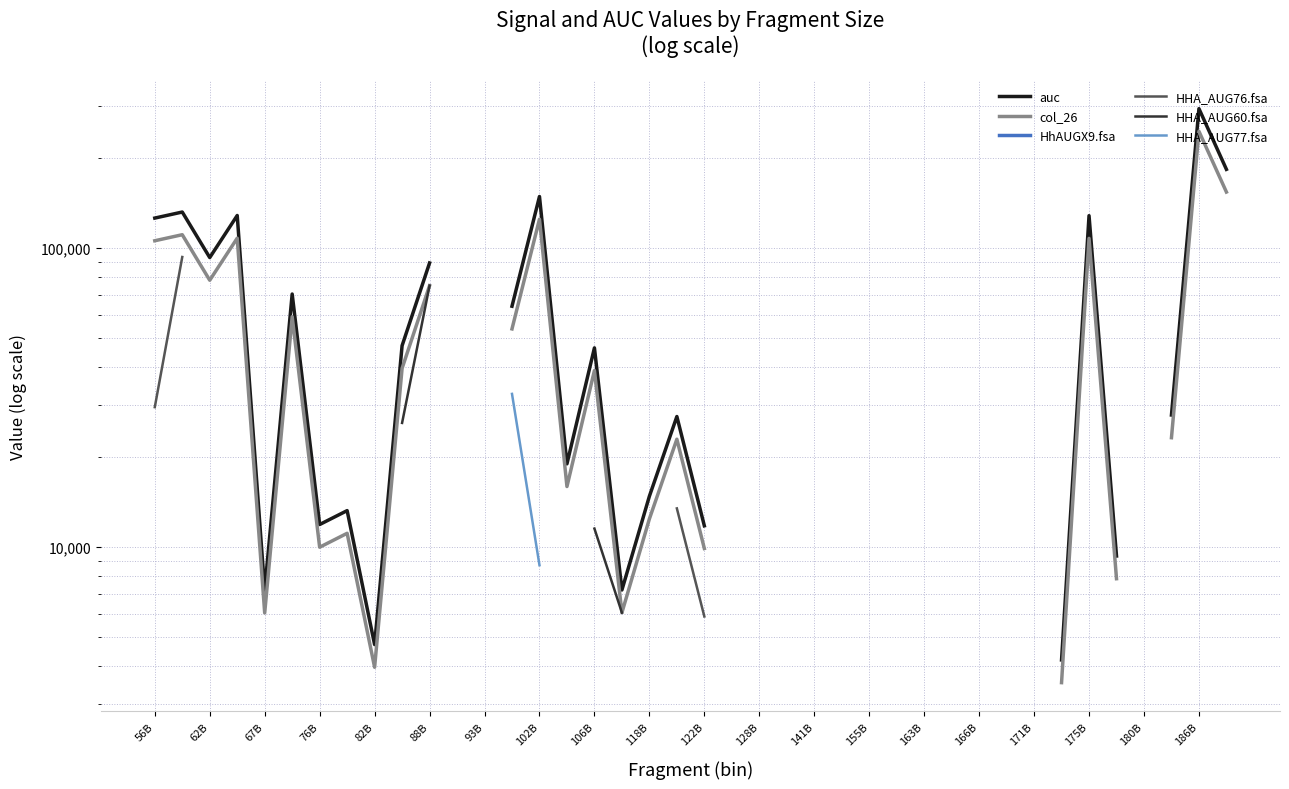

Which category has the lowest value in the HhAUGX9.fsa series?

56B